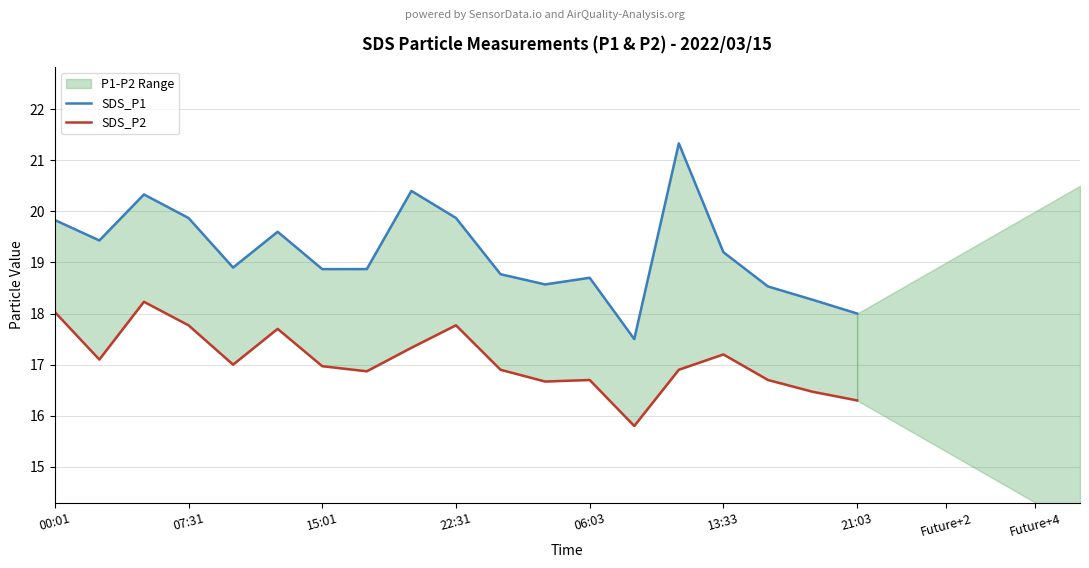

The SDS_P2 series shows 7.6 at 10. True or false?

False